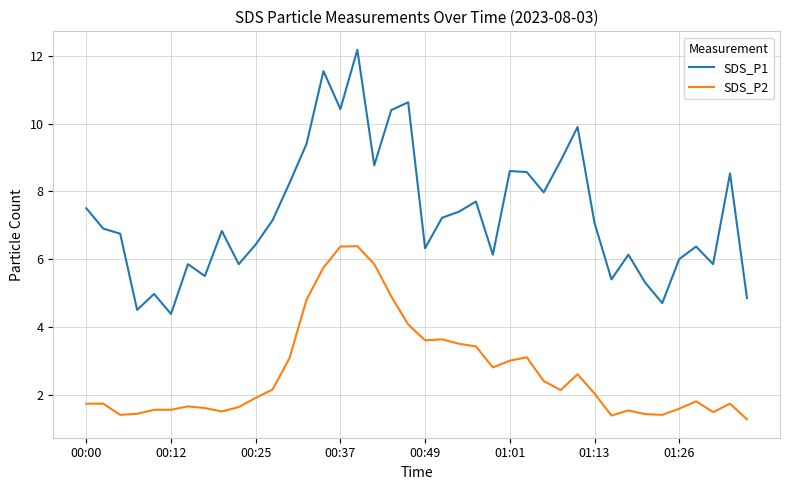

True or false: SDS_P1 and SDS_P2 cross at least once.

False